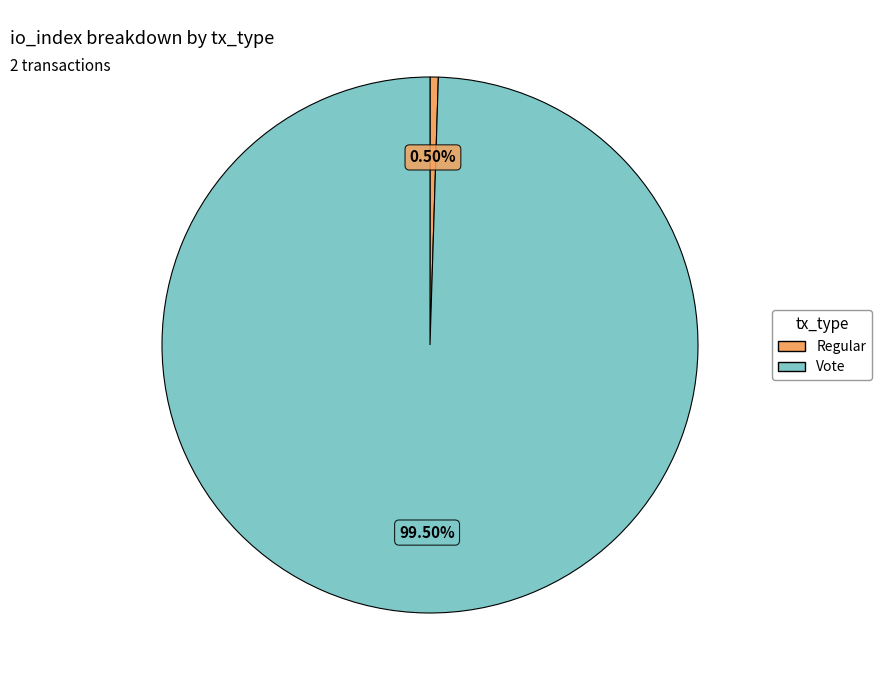

Which has a higher value, Regular or Vote?

Vote